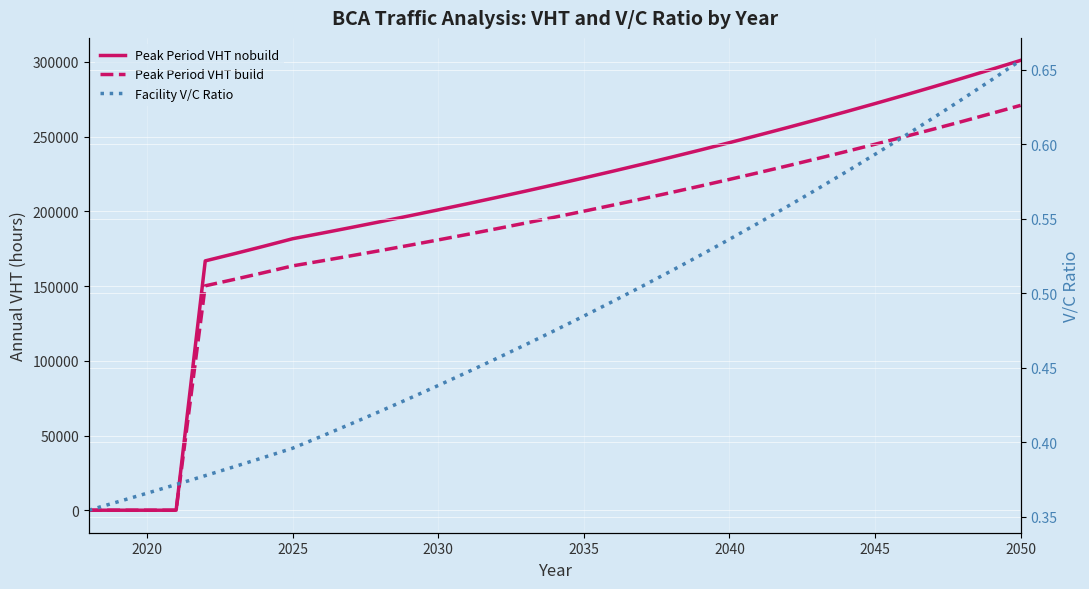

What is the approximate value of Peak Period VHT nobuild at 2040?

245983.0